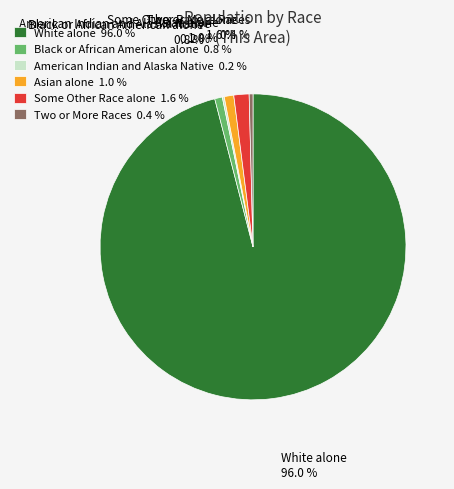

The Asian alone slice represents 11% of the pie. True or false?

False